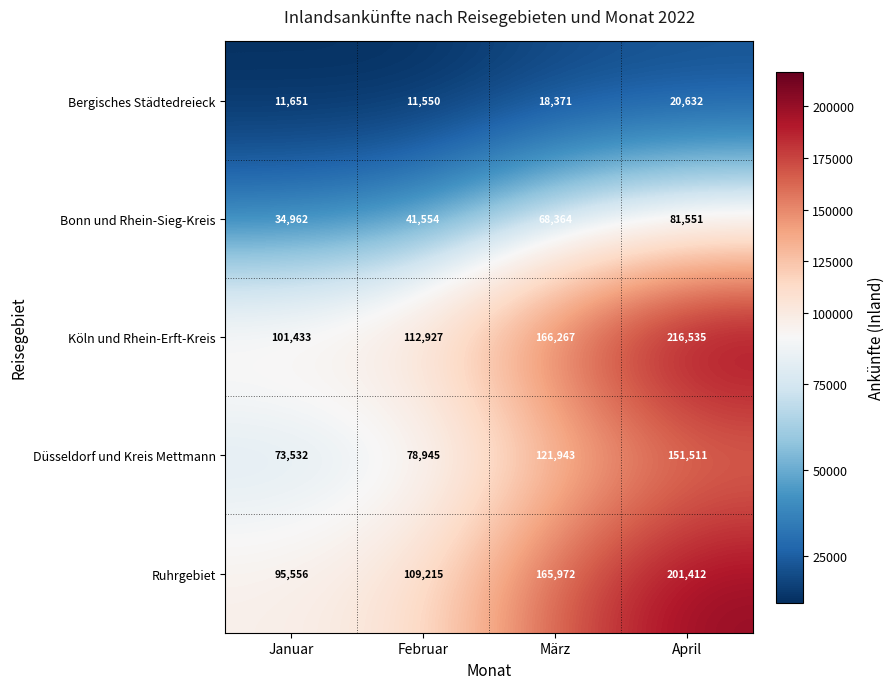

The Köln und Rhein-Erft-Kreis series shows 166267 at März. True or false?

True